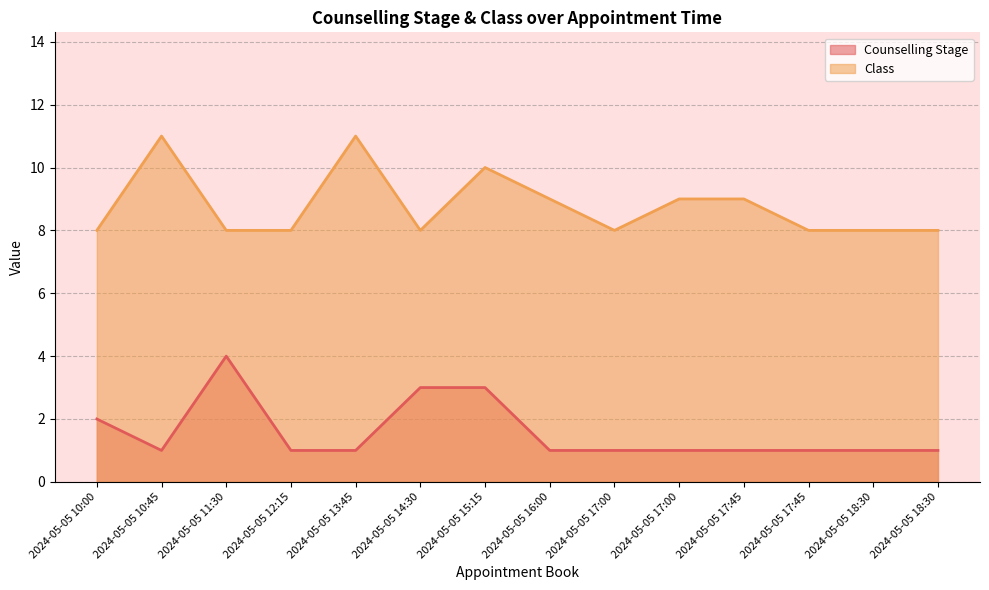

How many categories are shown in the chart?

14